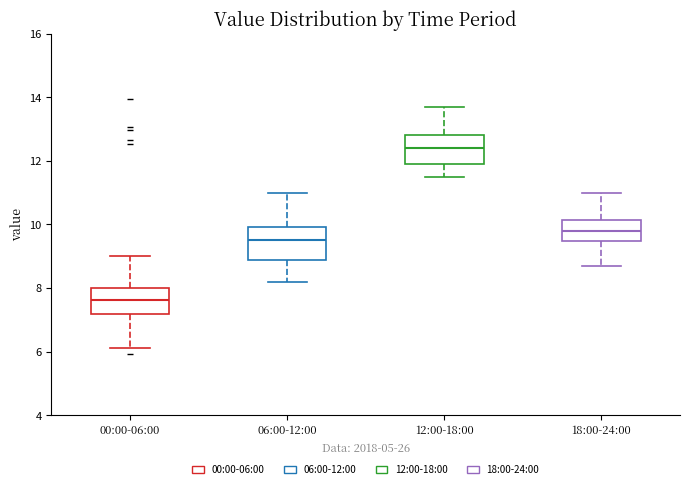

Reading left to right, read every box against the y-axis: the position of its median line, the range the box covers, and the ends of its whiskers. The values are not printed on the chart, so give them approximately, as read against the axis.

00:00-06:00: median 7.6, box 7.2 to 8.0, whiskers 6.2 to 9.0
06:00-12:00: median 9.6, box 8.8 to 10.0, whiskers 8.2 to 11.0
12:00-18:00: median 12.4, box 12.0 to 12.8, whiskers 11.6 to 13.8
18:00-24:00: median 9.8, box 9.4 to 10.2, whiskers 8.8 to 11.0